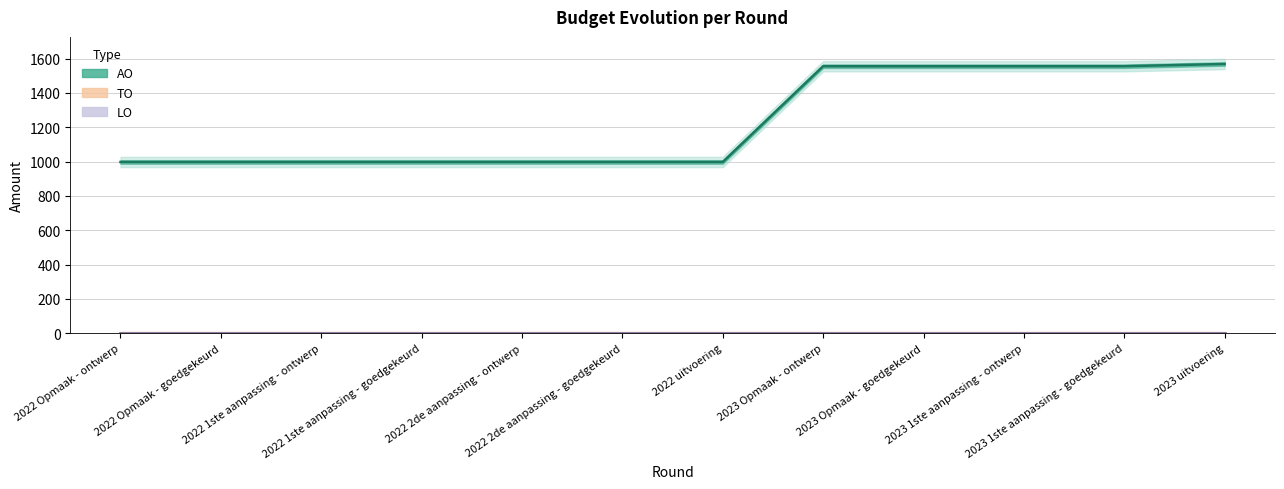

At which label is LO closest to 0?

2022 Opmaak - ontwerp